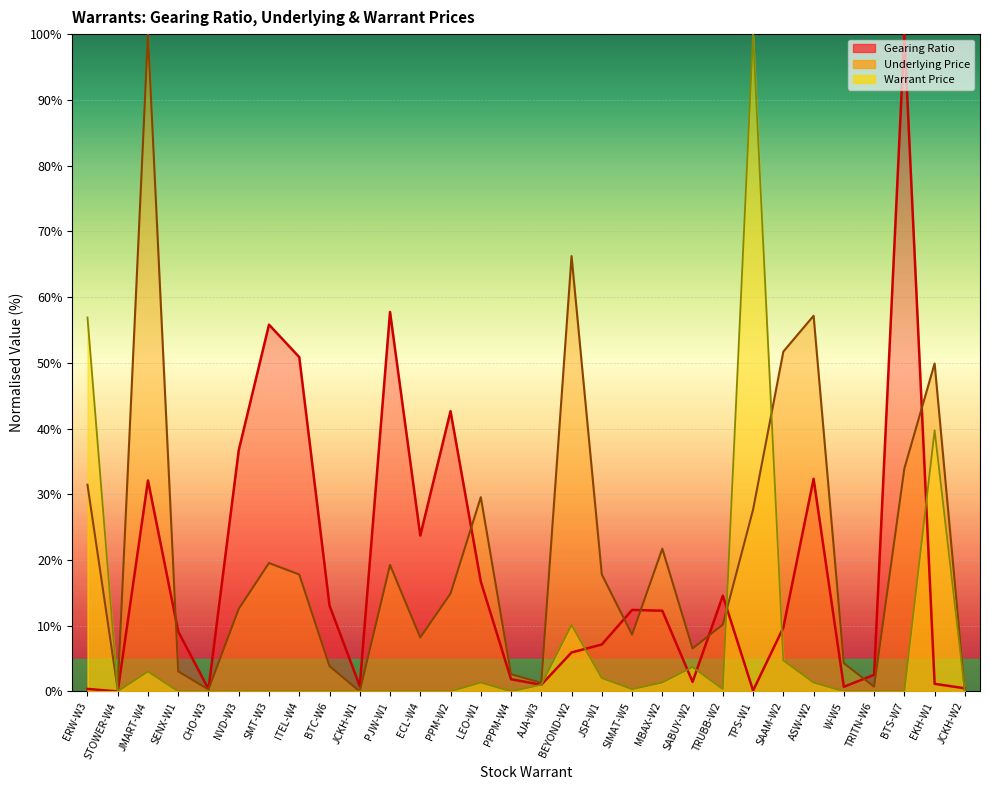

What is the difference between the maximum and minimum values in the Warrant Price series?

100.0